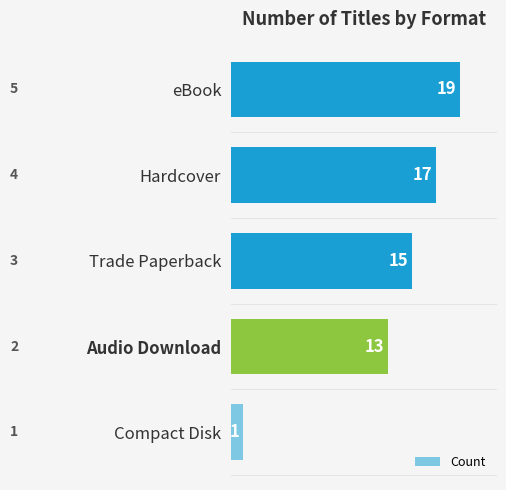

Is it true that the value at Trade Paperback is 5?

False